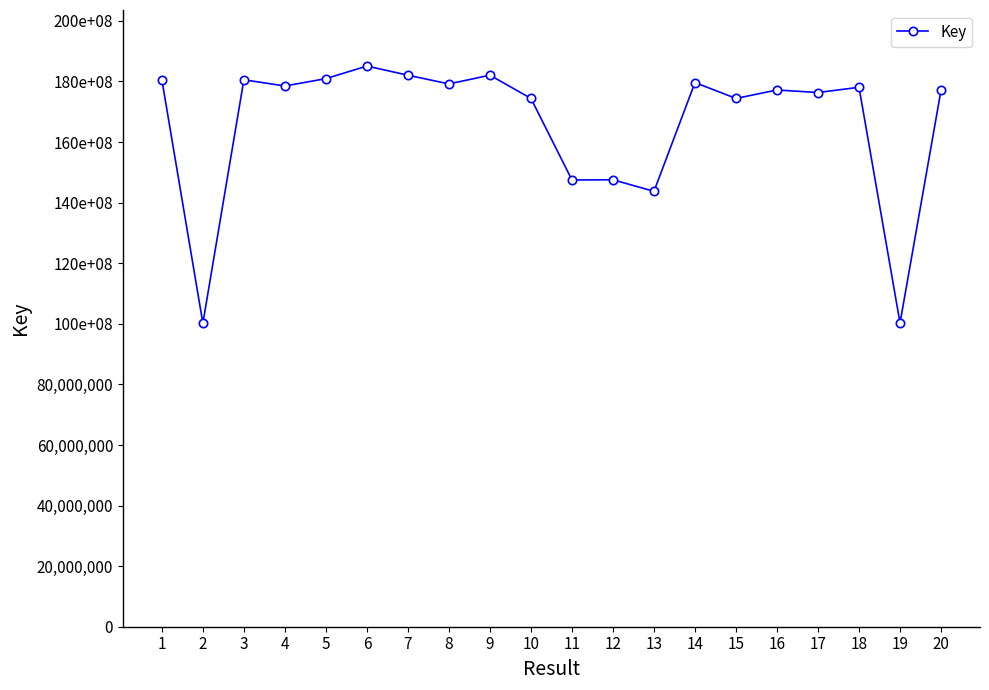

Rank the categories by value from lowest to highest.

2, 19, 13, 11, 12, 15, 10, 17, 20, 16, 18, 4, 8, 14, 3, 1, 5, 9, 7, 6